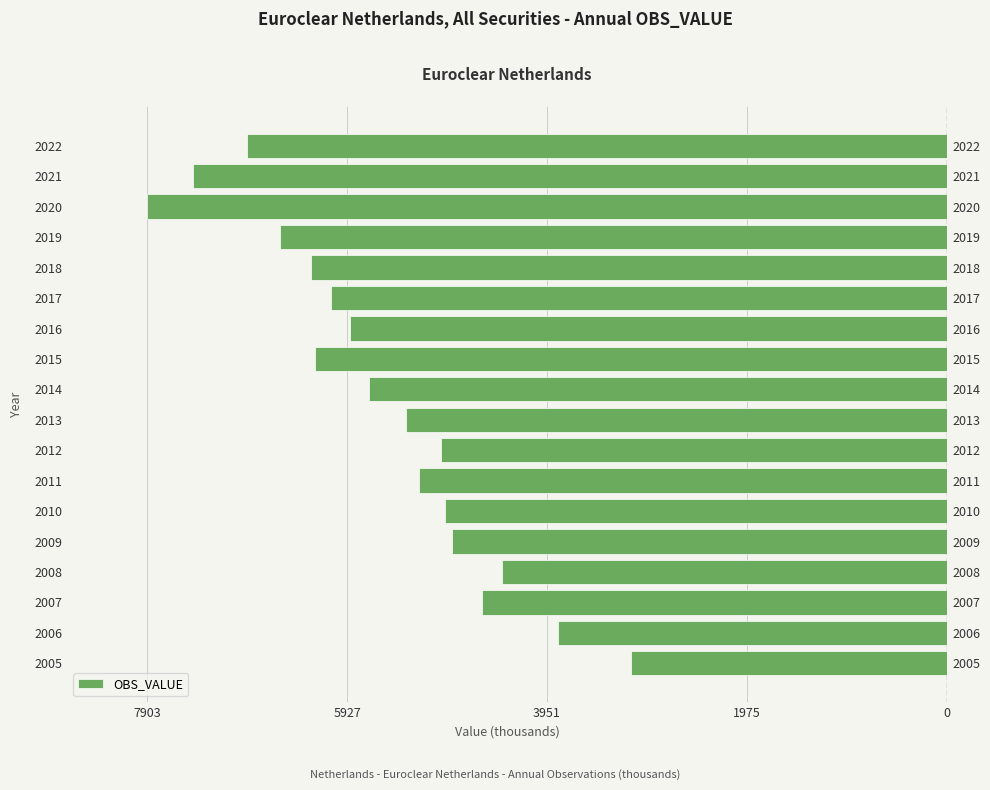

Is it true that the value at 2020 is -11114?

False